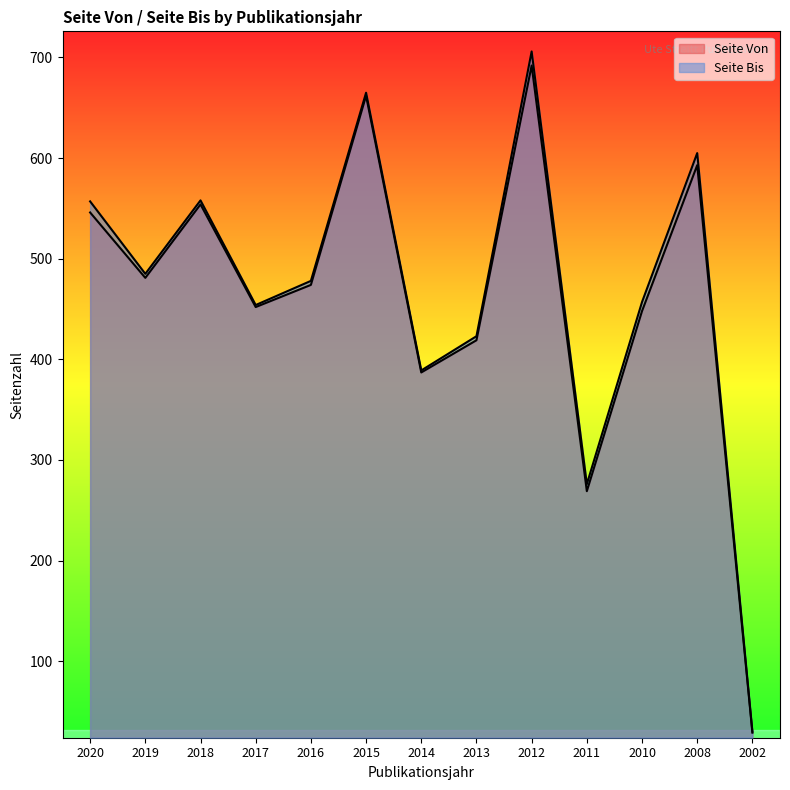

Is it true that Seite Von equals 906 at 2008?

False